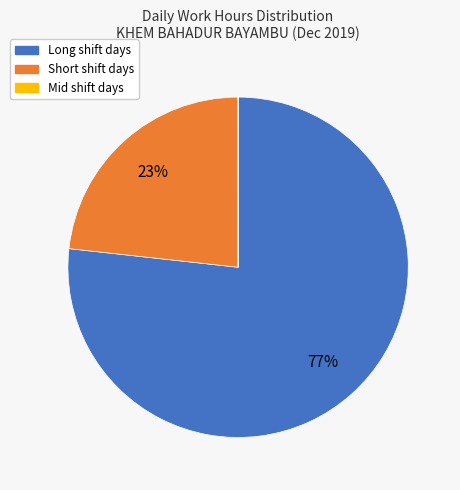

To the nearest percent, what is the difference between the largest and smallest slice percentages?

77%